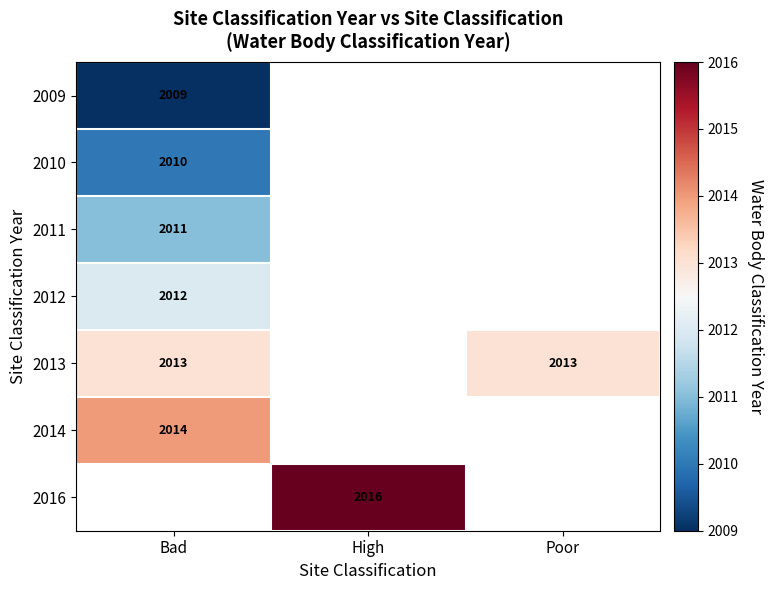

Is it true that 2012 equals 3006 at Bad?

False